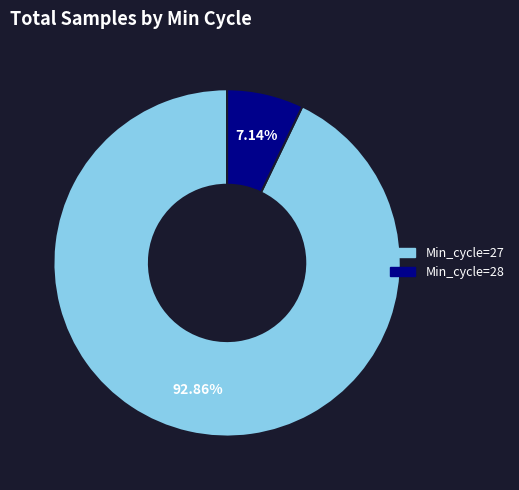

Does any single category account for the majority?

Yes